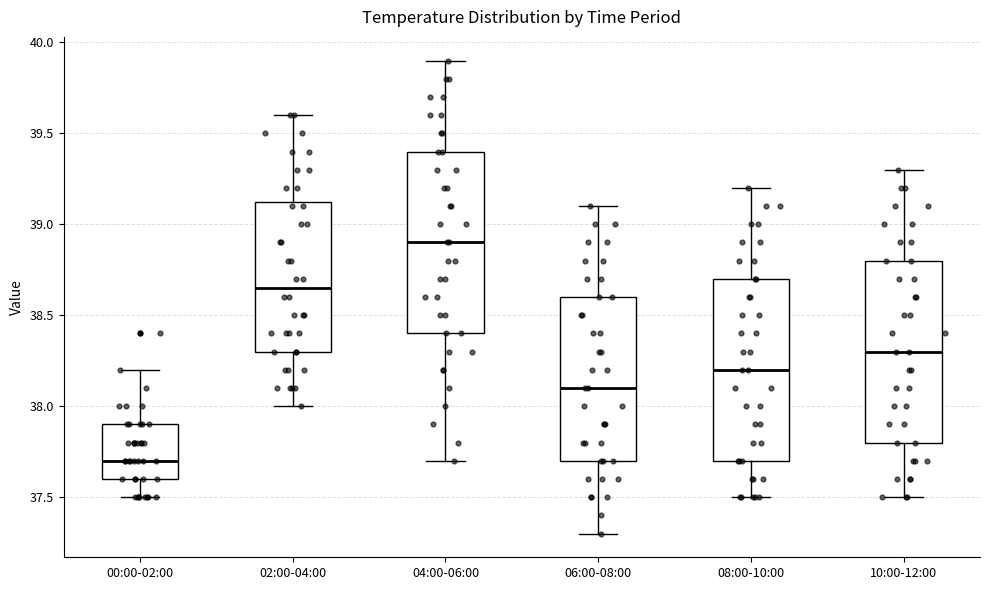

Reading left to right, transcribe this box plot: for each box, give where its median line is, the range the box spans, and where its two whiskers end, as read against the y-axis. The values are not printed on the chart, so give them approximately, as read against the axis.

00:00-02:00: median 37.70, box 37.60 to 37.90, whiskers 37.50 to 38.20
02:00-04:00: median 38.65, box 38.30 to 39.15, whiskers 38.00 to 39.60
04:00-06:00: median 38.90, box 38.40 to 39.40, whiskers 37.70 to 39.90
06:00-08:00: median 38.10, box 37.70 to 38.60, whiskers 37.30 to 39.10
08:00-10:00: median 38.20, box 37.70 to 38.70, whiskers 37.50 to 39.20
10:00-12:00: median 38.30, box 37.80 to 38.80, whiskers 37.50 to 39.30